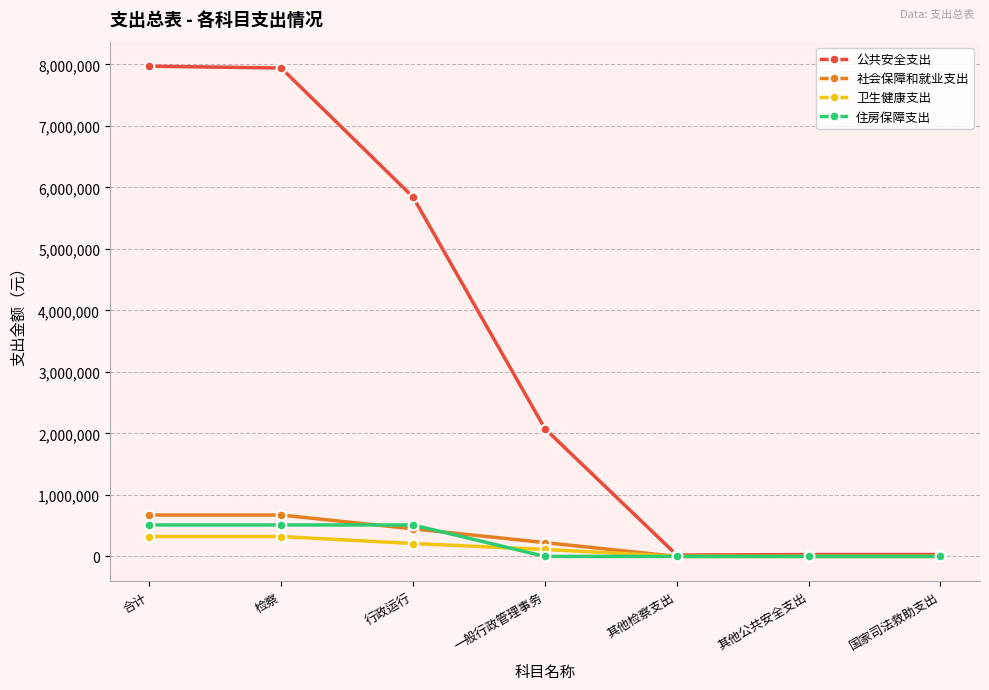

What is the total value across all series at 检察?

9446931.3